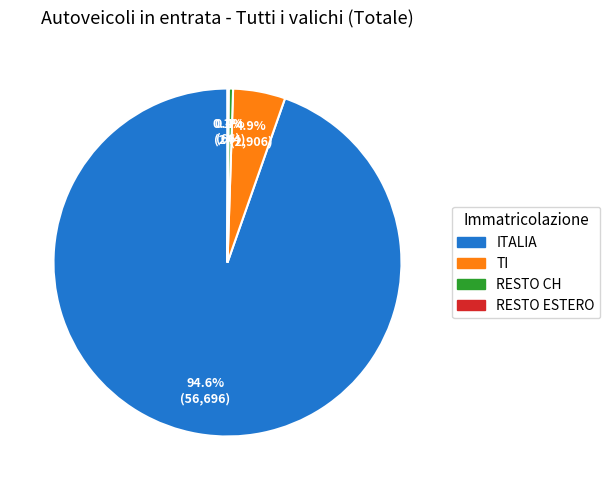

To the nearest percent, what is the combined percentage of TI and RESTO CH?

5%